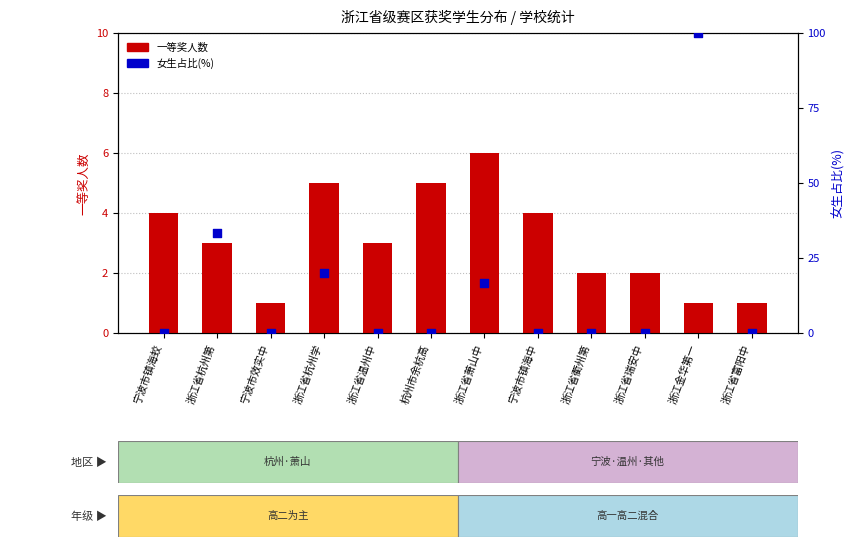

Which series has the widest spread of Y values?

女生占比(%)